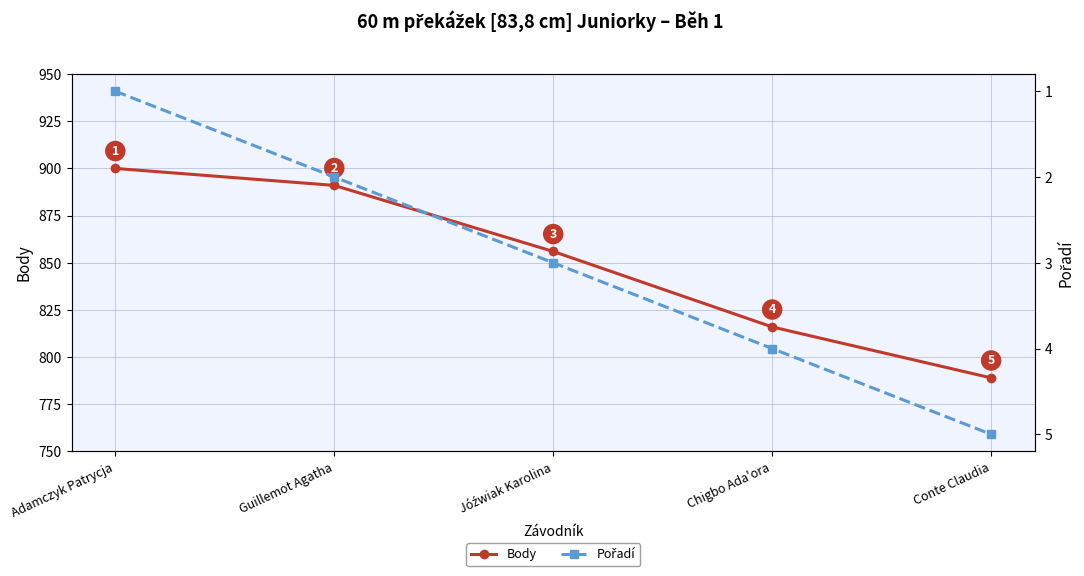

What are all the series names shown in the legend?

Body, Pořadí